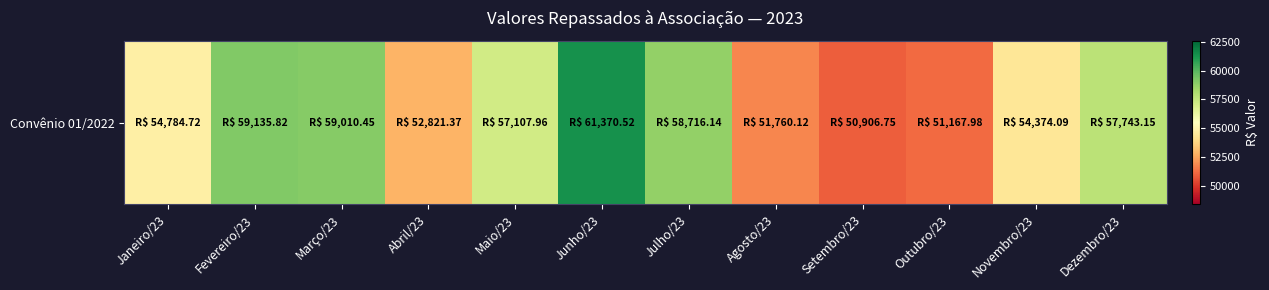

At which category does the chart reach its minimum across all series?

Setembro/23